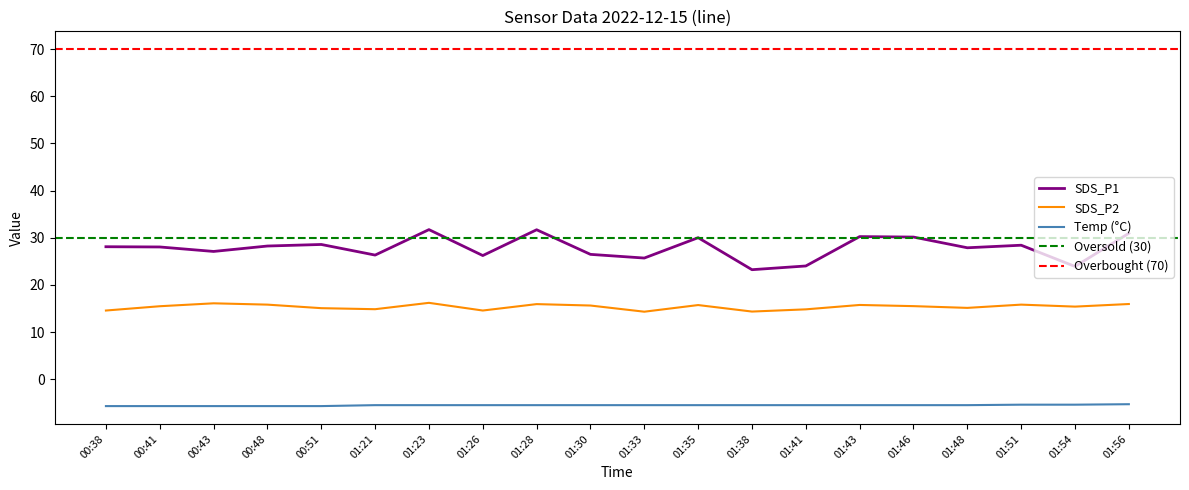

True or false: SDS_P1 and Temp cross at least once.

False